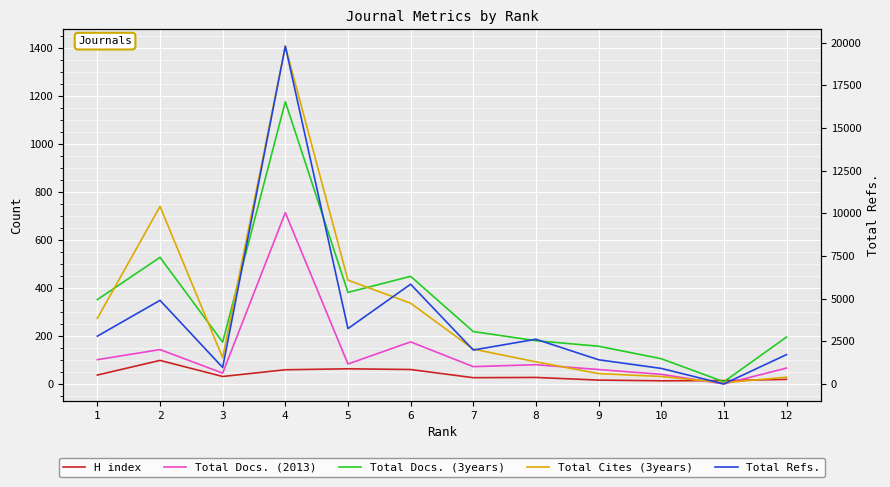

Between 10 and 3, which is larger?

3